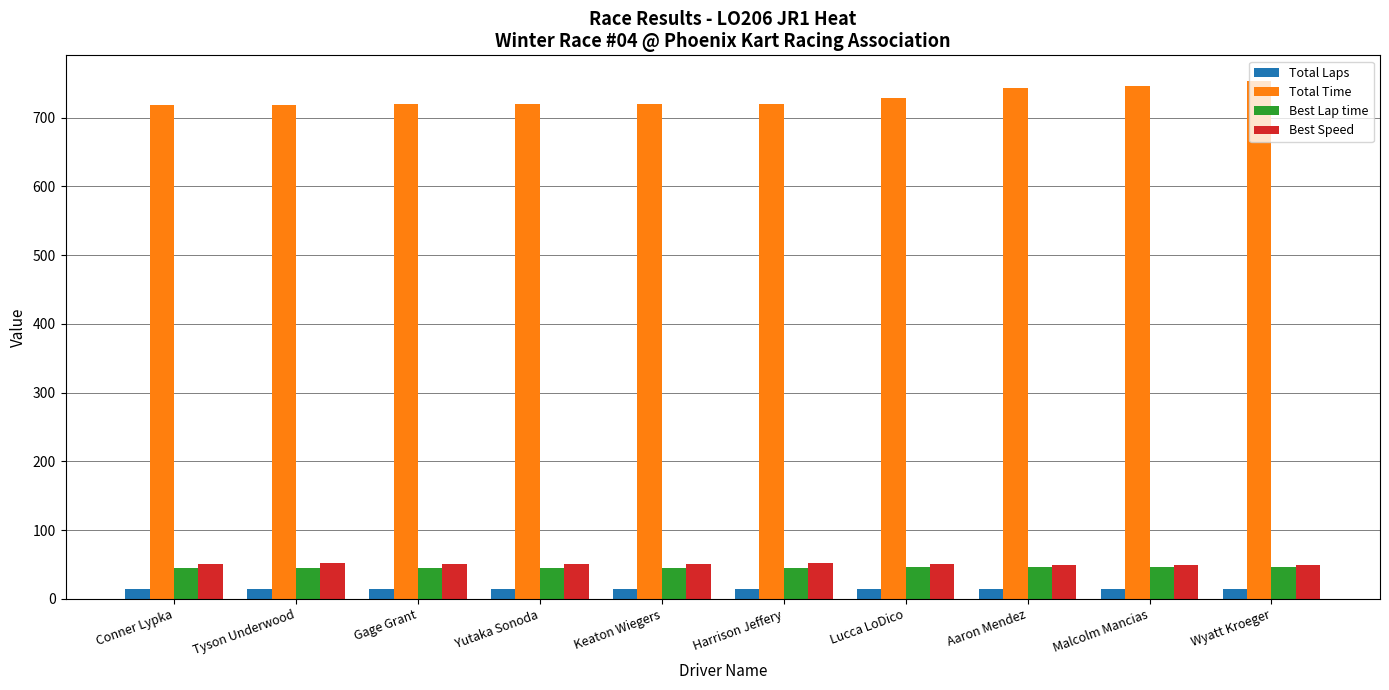

At how many categories does at least one series exceed 503?

10